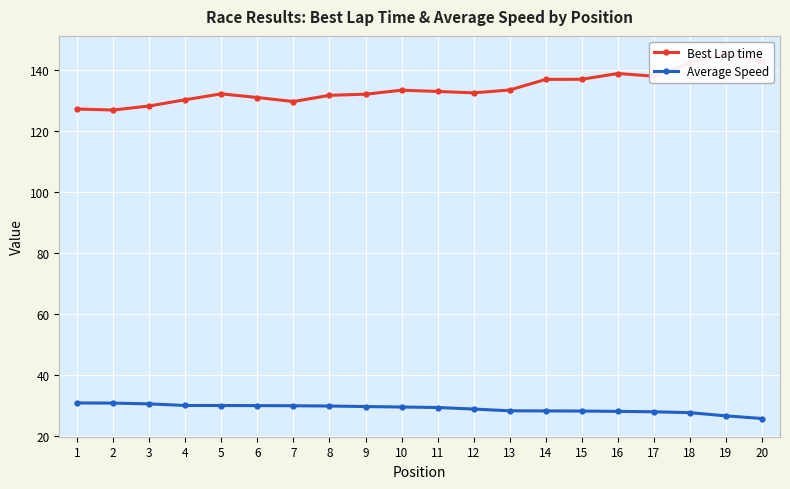

What is the difference between the Best Lap time values at 20 and 6?

11.8